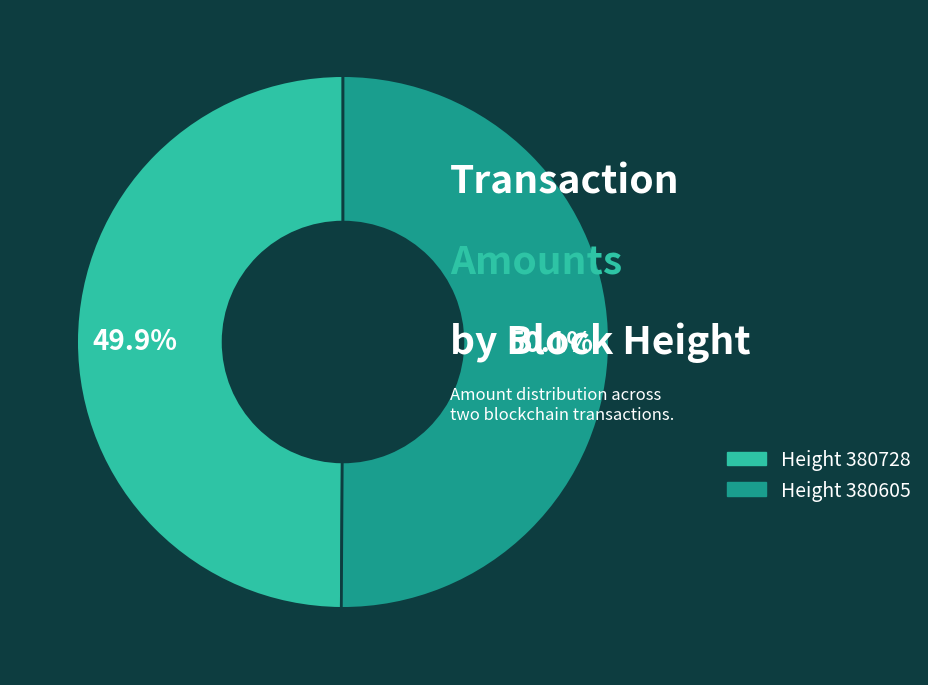

Is there a majority slice in this chart?

Yes